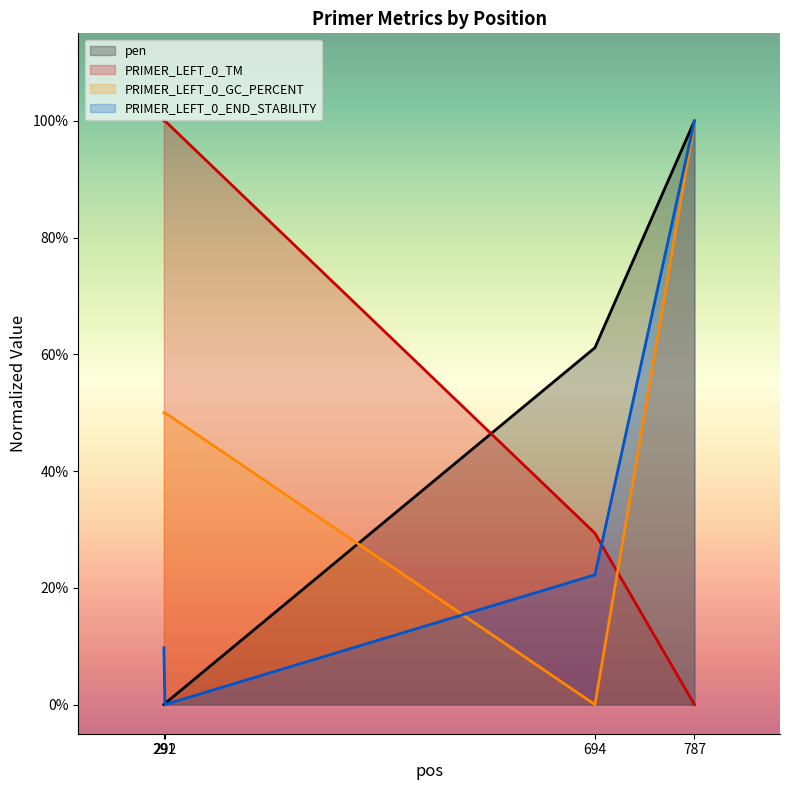

Does the chart have visible grid lines?

No